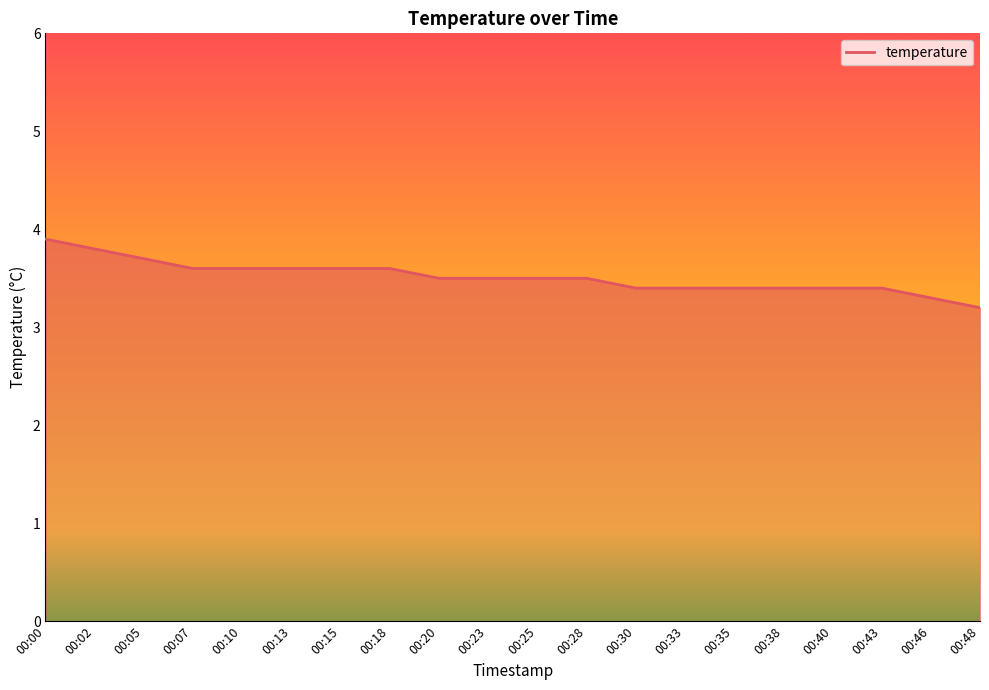

What value does the data have at 00:43?

3.4